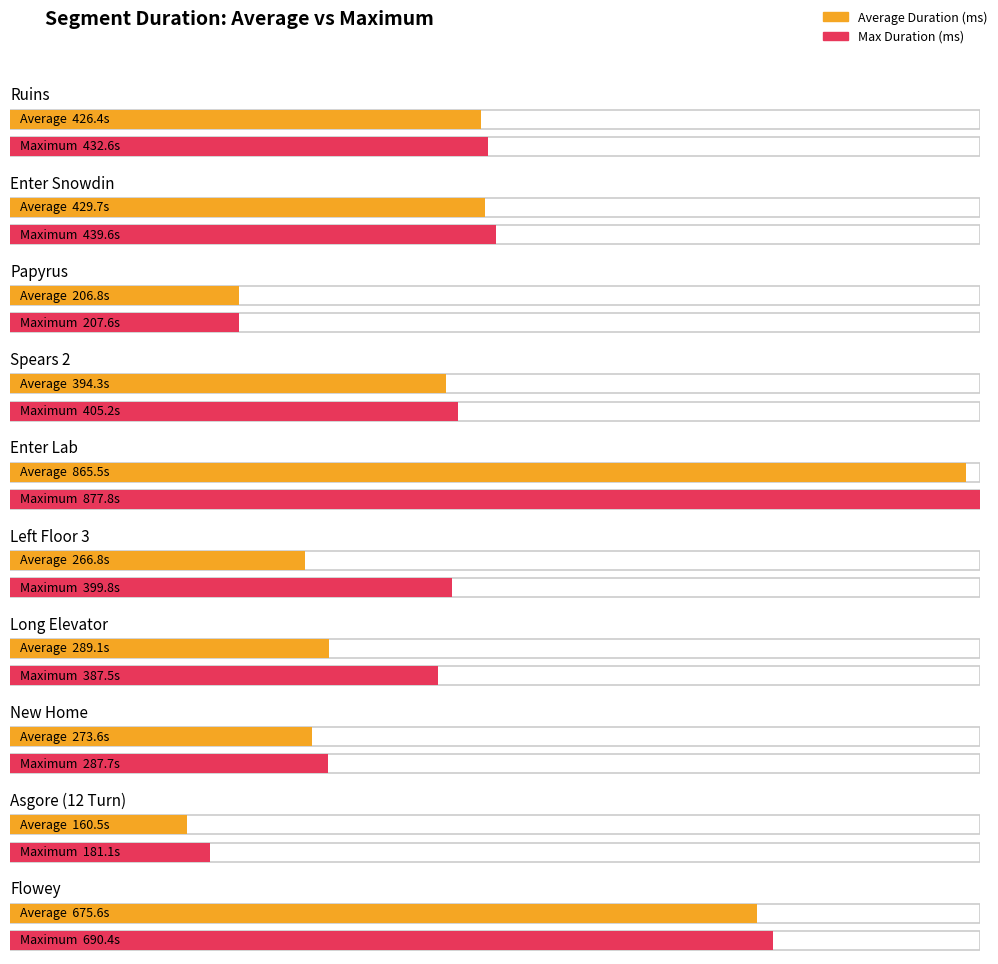

List the labels in order of value, largest first.

Enter Lab, Flowey, Enter Snowdin, Ruins, Spears 2, Long Elevator, New Home, Left Floor 3, Papyrus, Asgore (12 Turn)